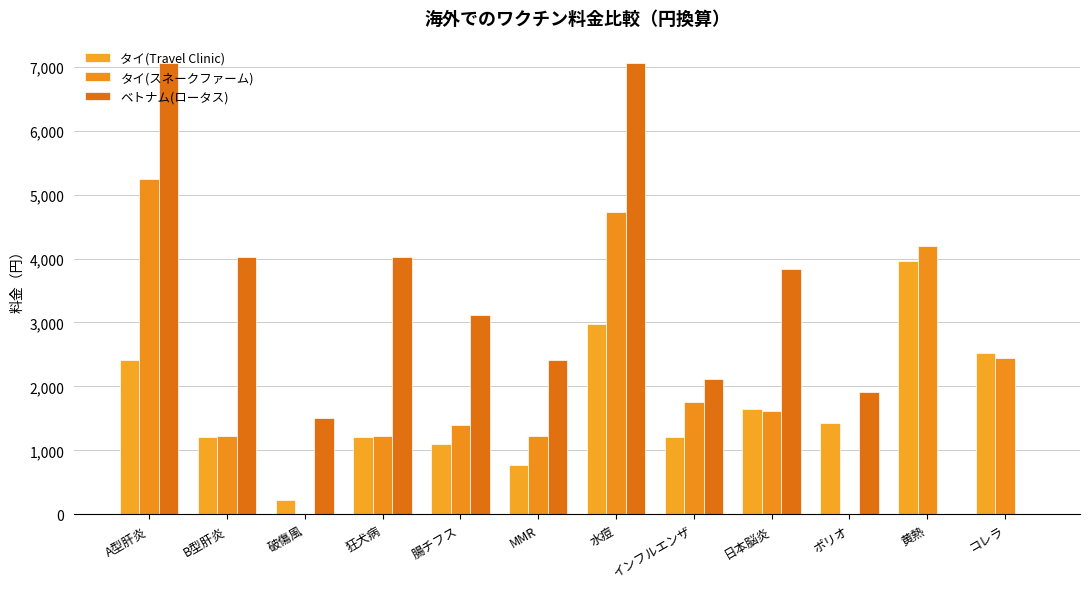

At which category does the chart reach its peak across all series?

A型肝炎